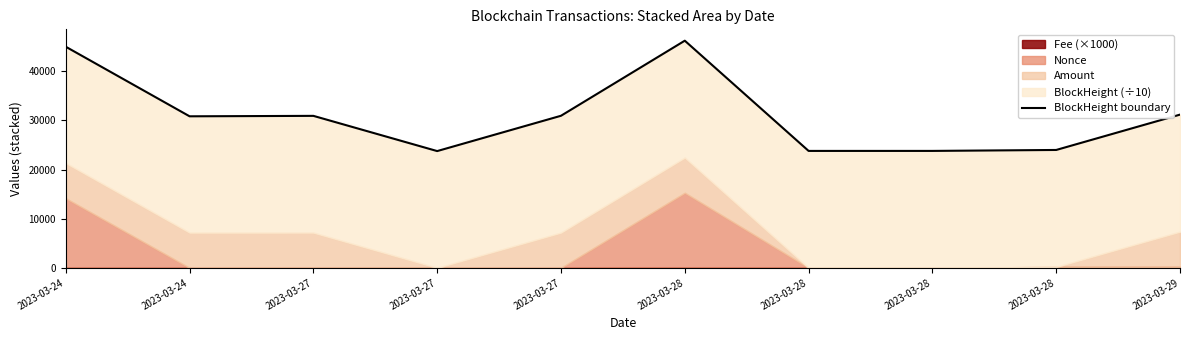

What is the change in value from 2023-03-27 to 2023-03-28?

+34.6